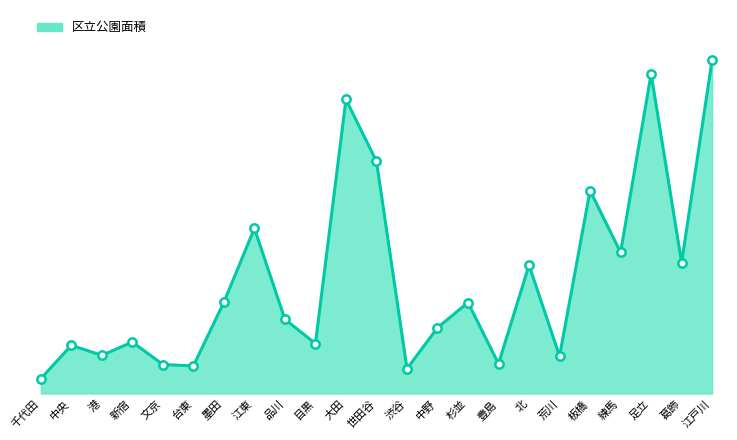

What is the average value?

798950.8